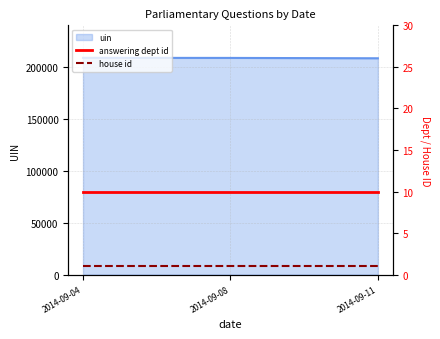

Count the number of categories in the chart.

3